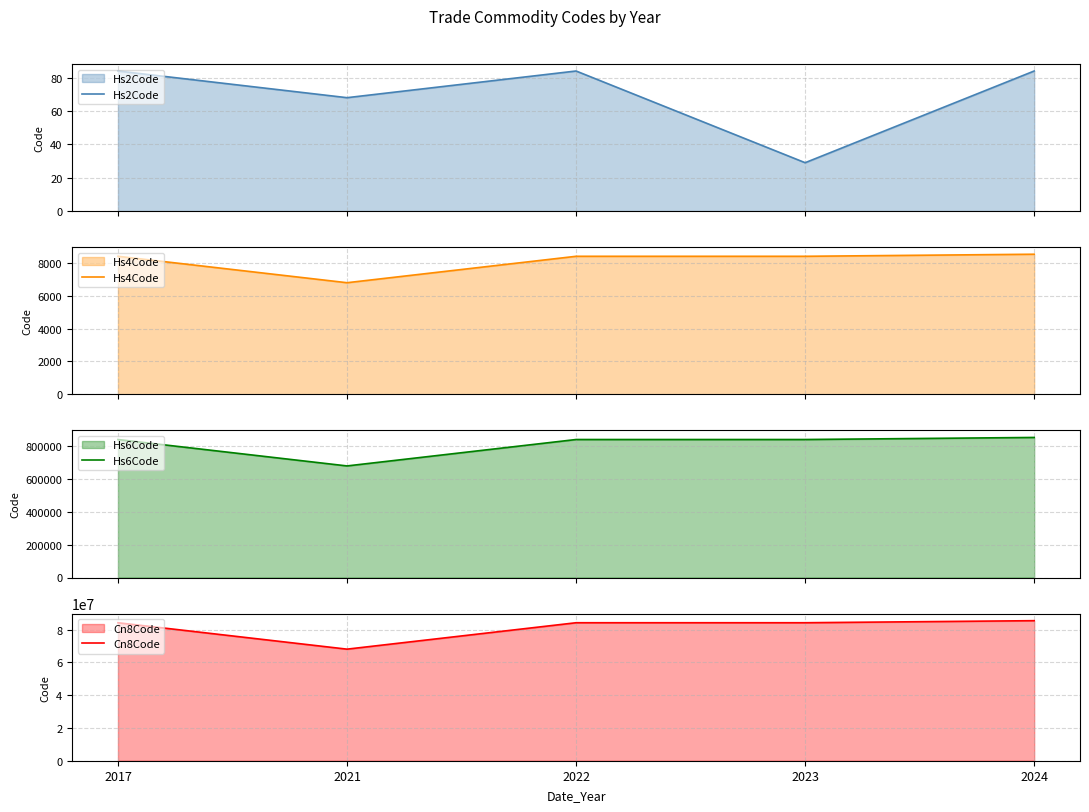

Count the number of categories in the chart.

5